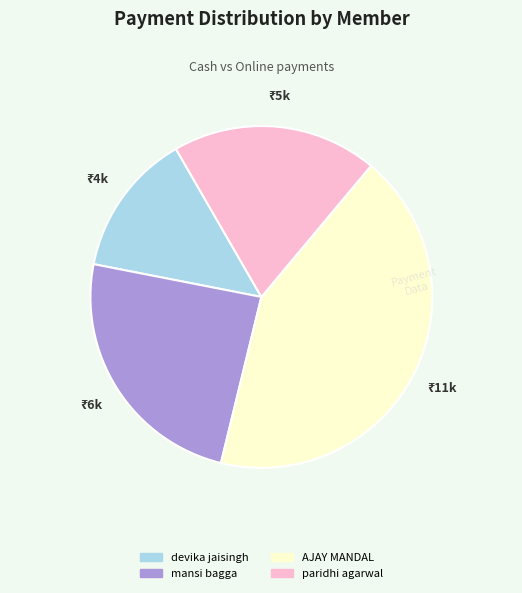

Does mansi bagga represent more than half of the total?

No